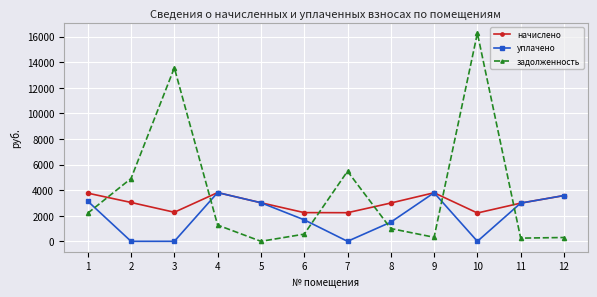

What is the difference between the second highest and second lowest values in the уплачено series?

3795.0